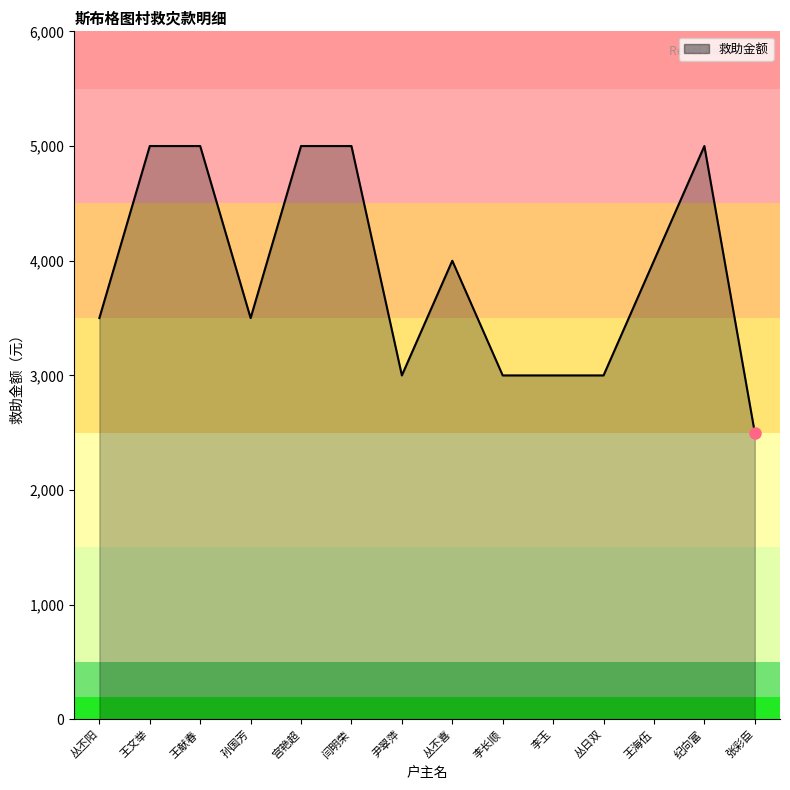

What is the change in value from 丛丕阳 to 丛日双?

-500